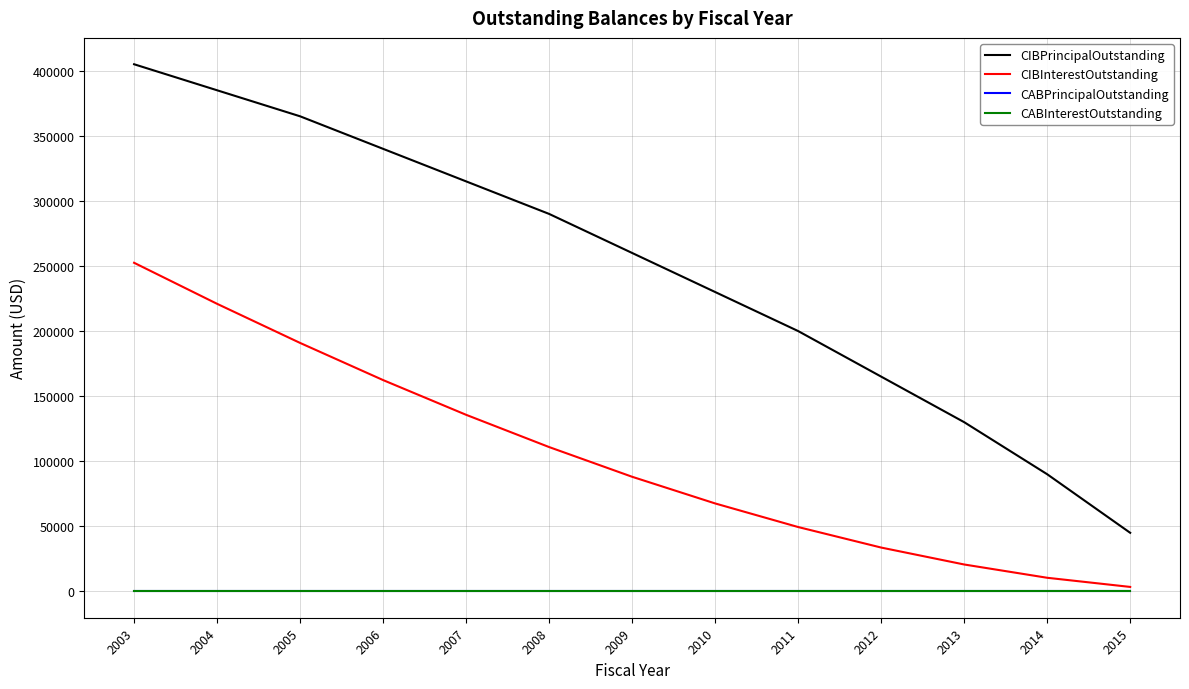

List the labels in order of CABInterestOutstanding value, smallest first.

2003, 2004, 2005, 2006, 2007, 2008, 2009, 2010, 2011, 2012, 2013, 2014, 2015